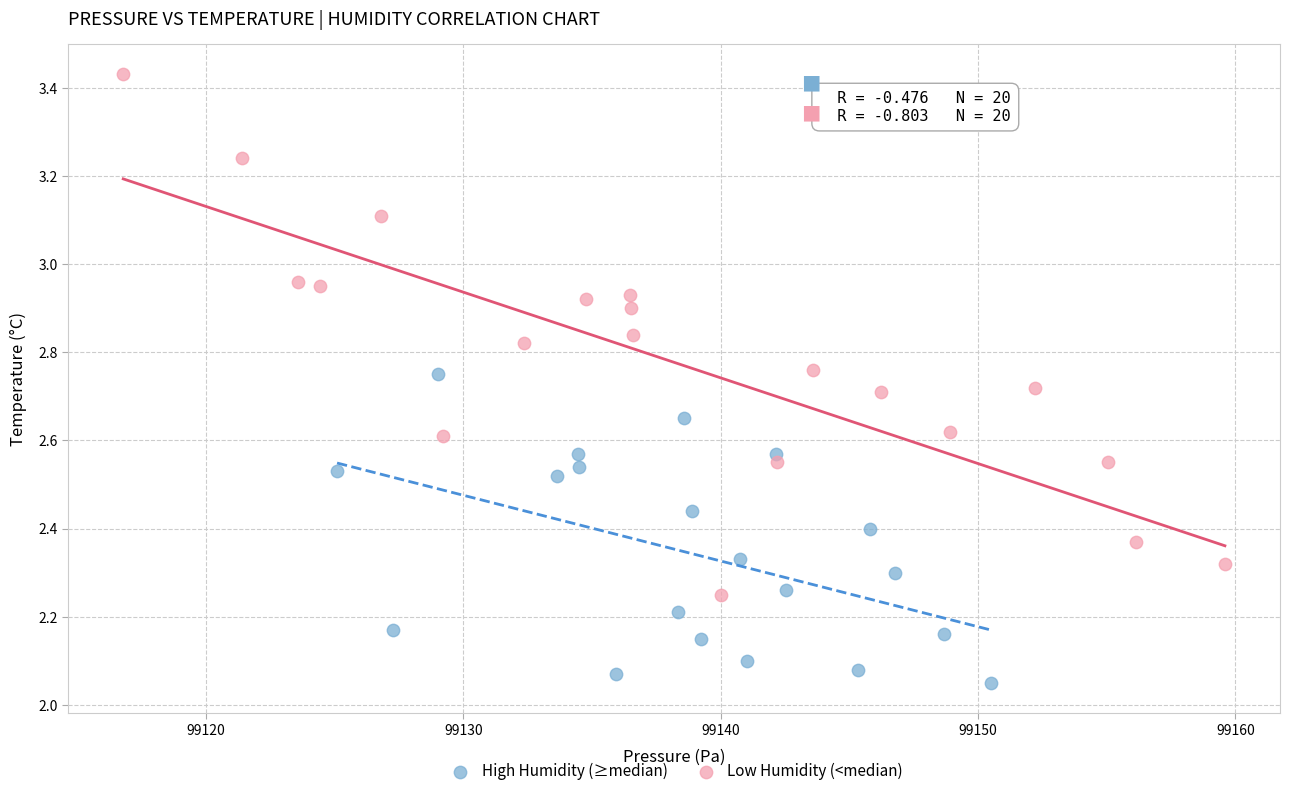

Which series contains the highest Y value?

Low Humidity (<median)